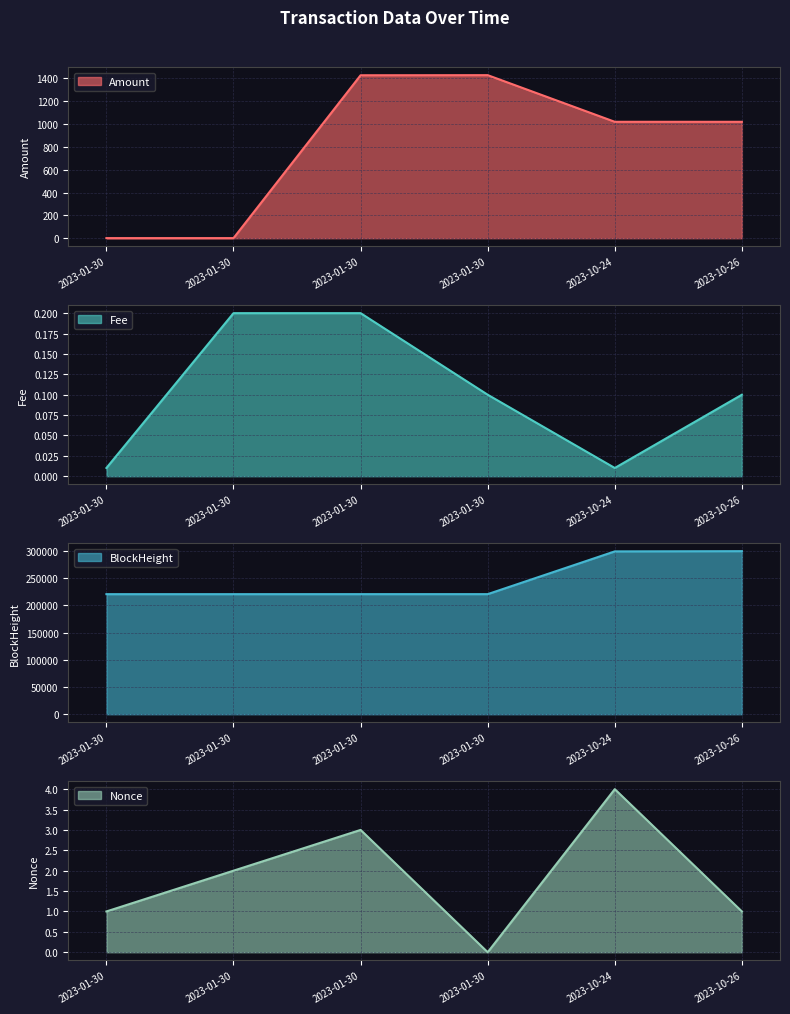

Is it true that Nonce equals 1.8 at 2023-10-26 13:03:00?

False